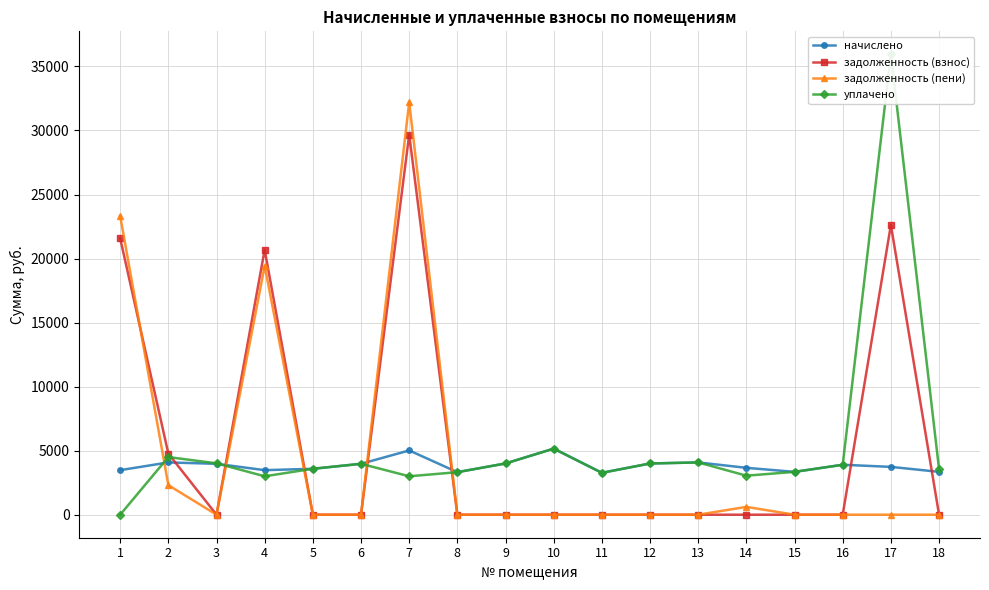

Is this an area chart (filled region under the line)?

No